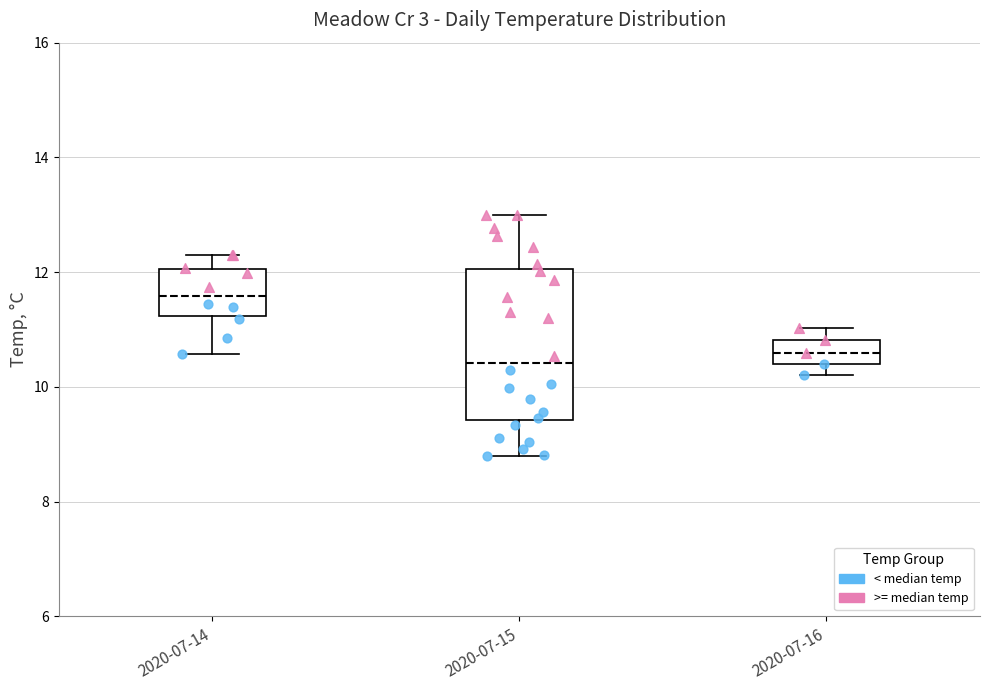

Reading left to right, transcribe this box plot: for each box, give where its median line is, the range the box spans, and where its two whiskers end, as read against the y-axis. The values are not printed on the chart, so give them approximately, as read against the axis.

2020-07-14: median 11.6, box 11.2 to 12.0, whiskers 10.6 to 12.2
2020-07-15: median 10.4, box 9.4 to 12.0, whiskers 8.8 to 13.0
2020-07-16: median 10.6, box 10.4 to 10.8, whiskers 10.2 to 11.0